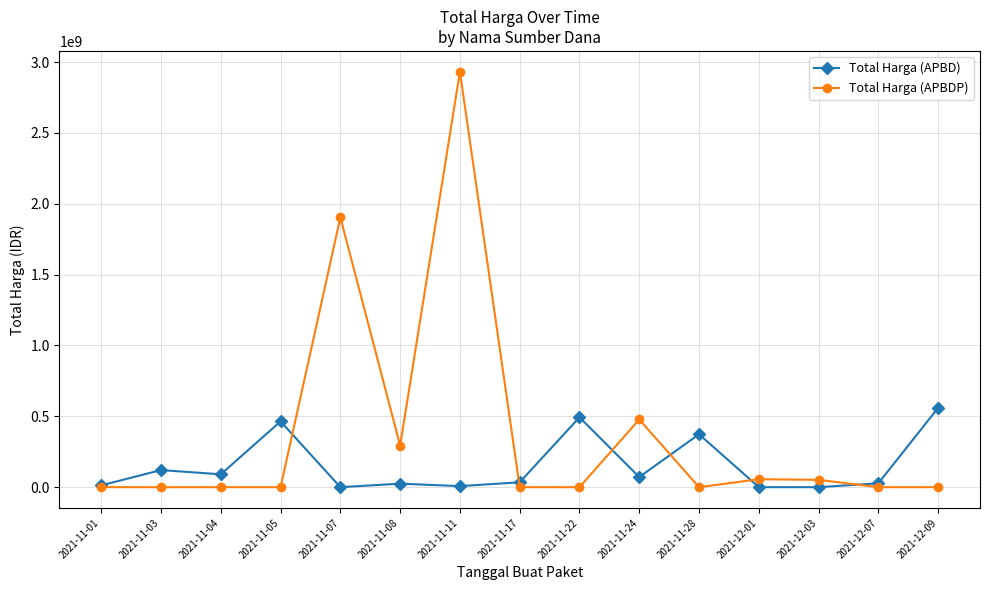

Rank the series by their maximum value, from highest to lowest.

Total Harga (APBDP), Total Harga (APBD)